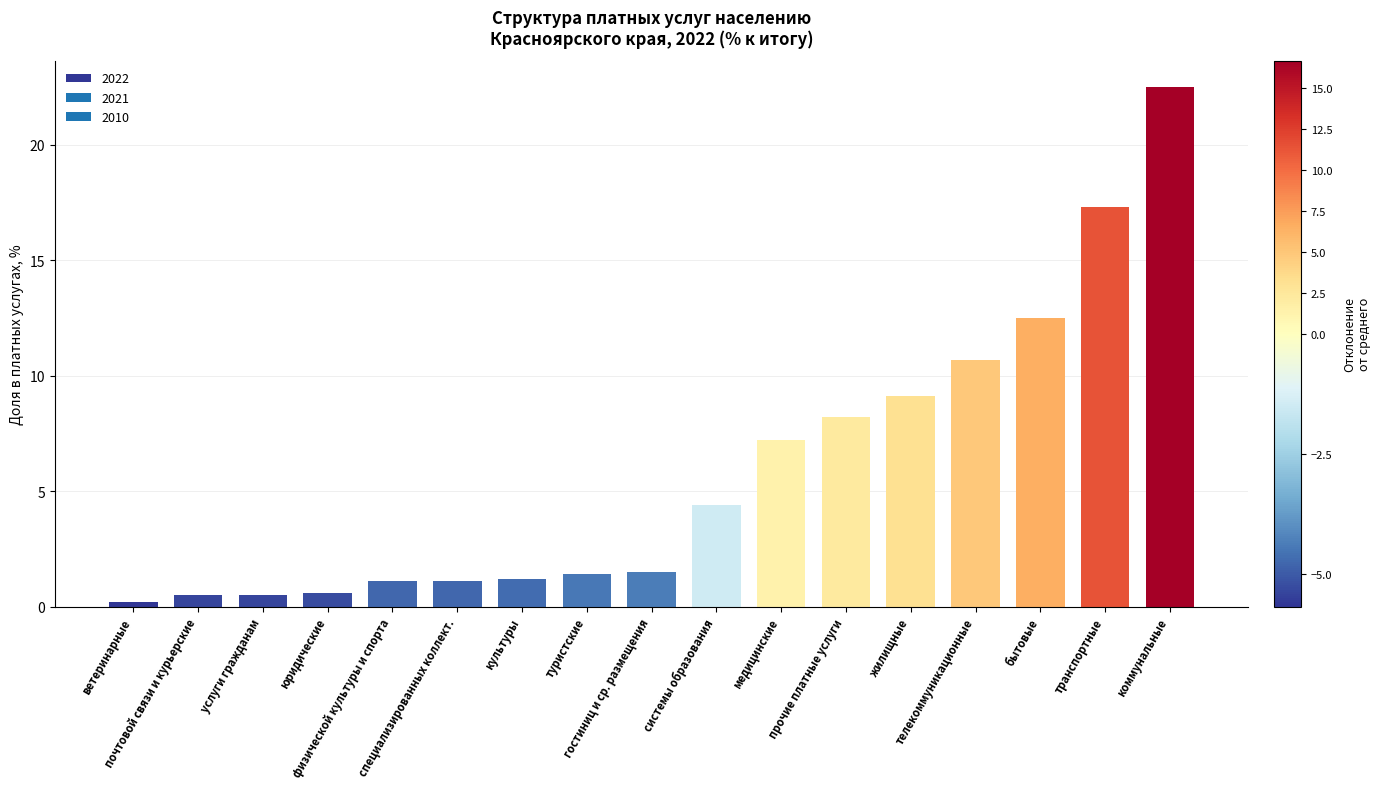

What is the difference between the second highest and minimum values?

17.1